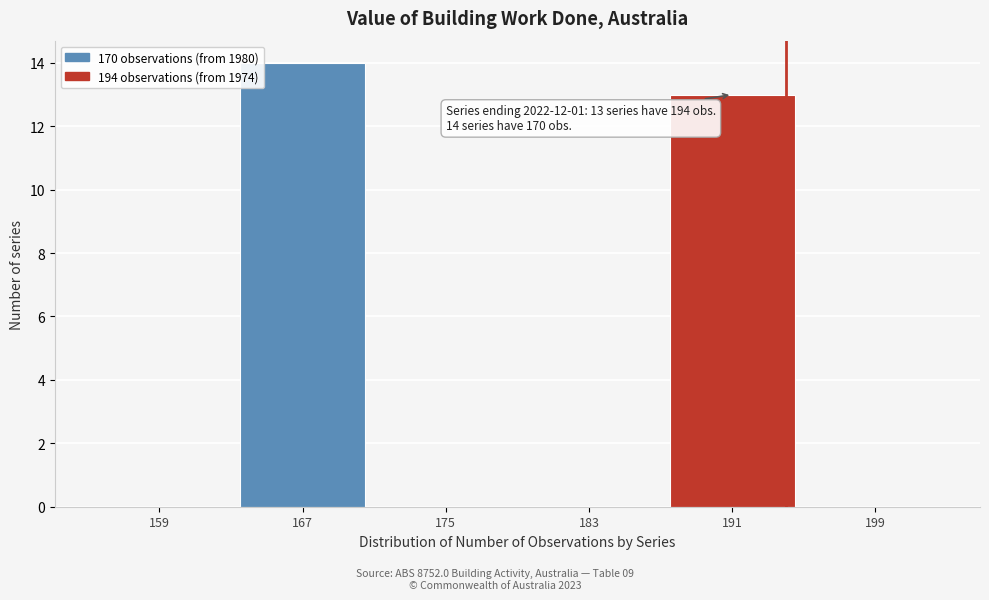

Over which range of the x-axis is the bar tallest?

163 to 171